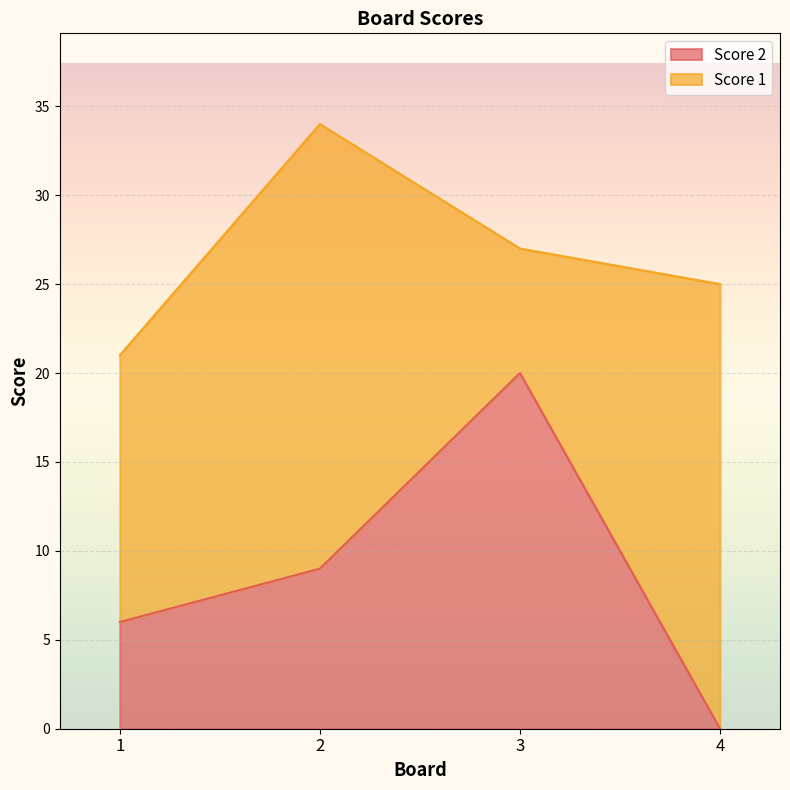

What is the difference between the maximum and minimum values?

20